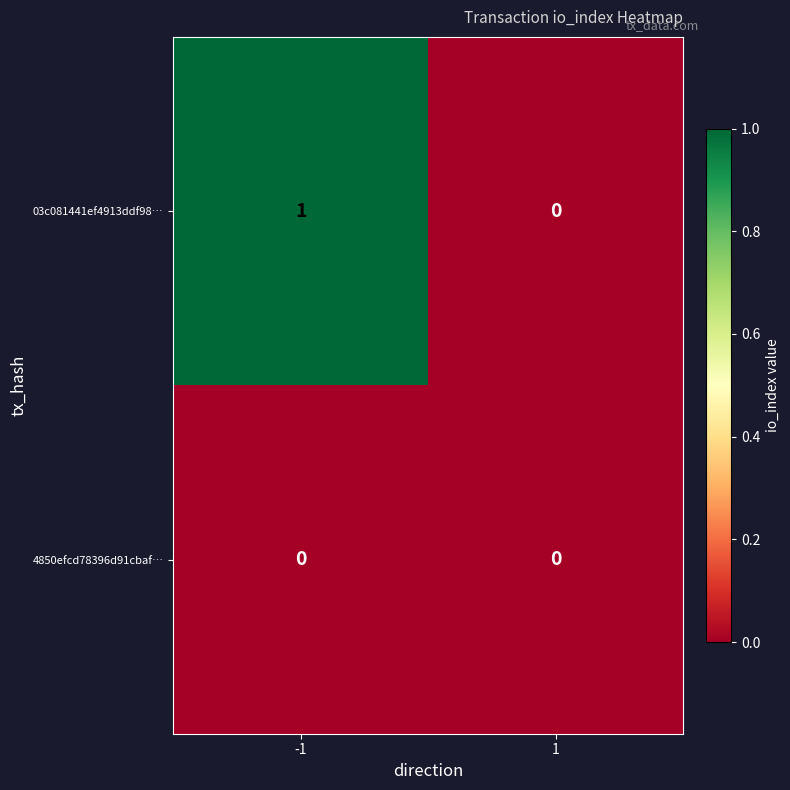

Reading left to right, what are all the values shown in this chart?

03c081441ef4913ddf98…: -1=1	1=0
4850efcd78396d91cbaf…: -1=0	1=0